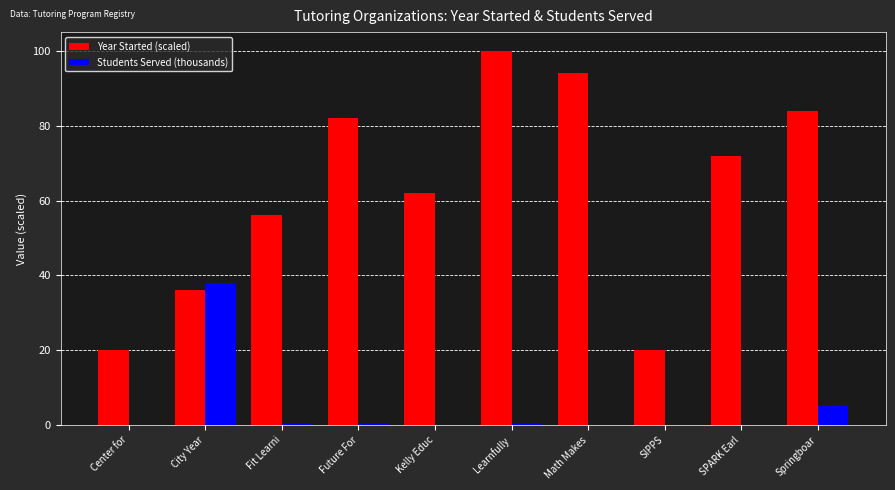

How many groups of bars are there?

10